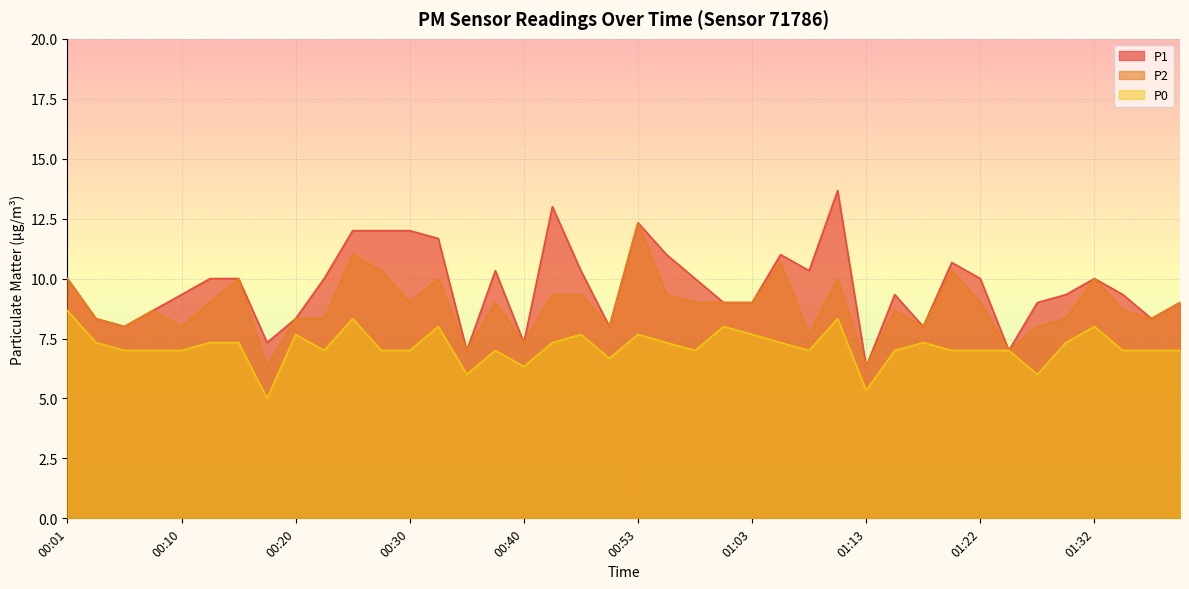

What is the difference between the maximum and minimum values in the P1 series?

7.3